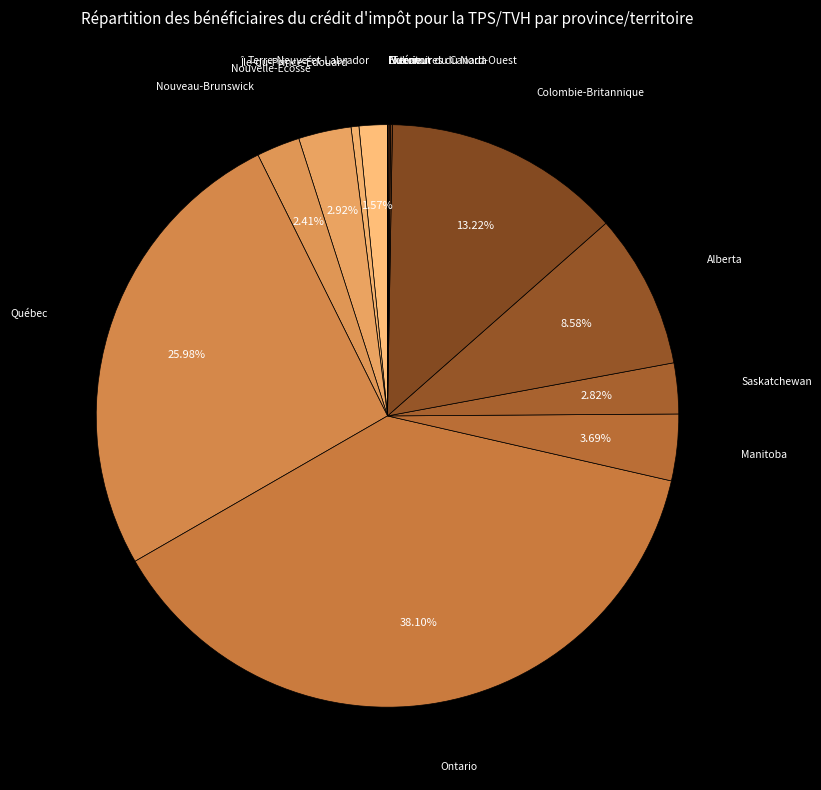

Is it true that Colombie-Britannique is 13% of the pie?

True